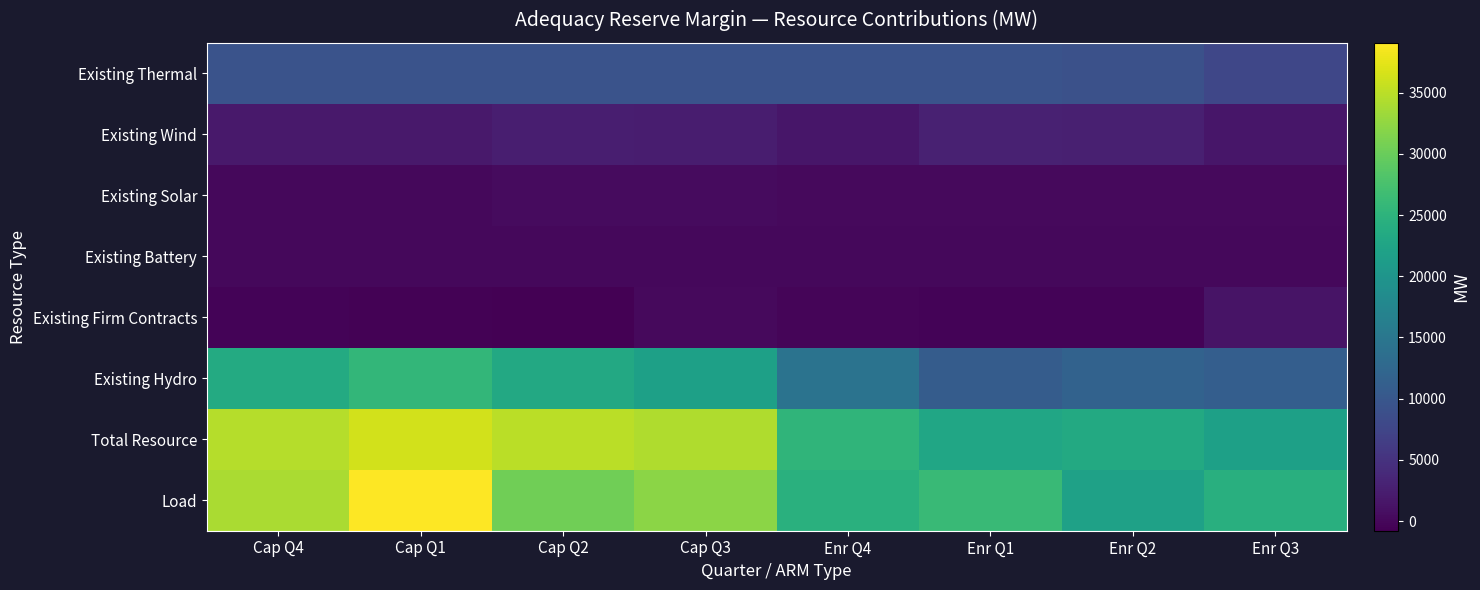

Which series has the largest range (max minus min)?

Load